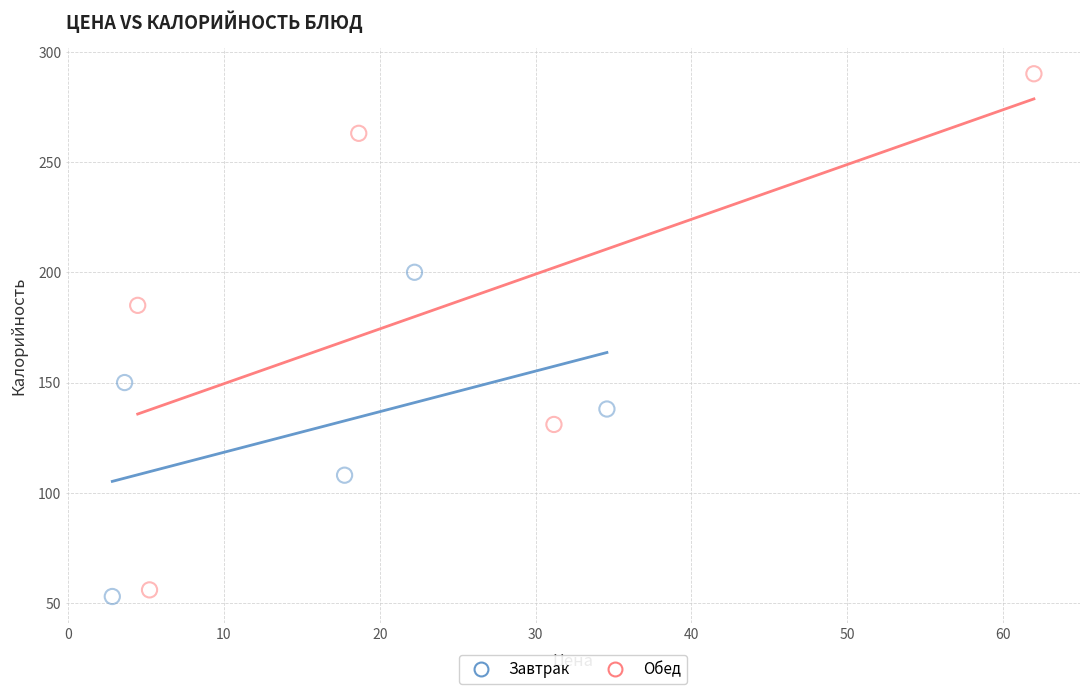

Which series contains the highest Y value?

Обед